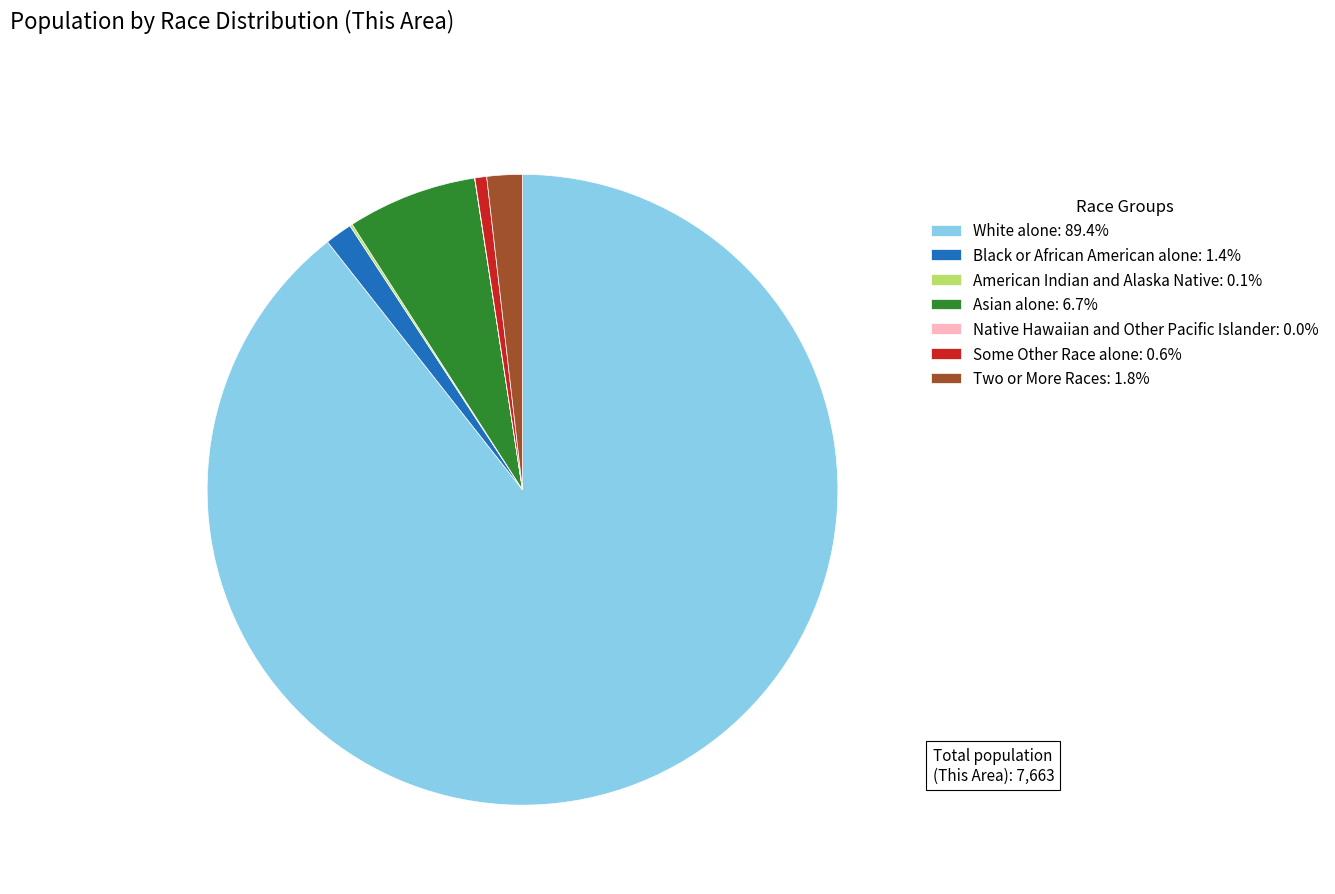

Approximately how many times larger is the value at Black or African American alone: 1.4% compared to Some Other Race alone: 0.6%?

2.3